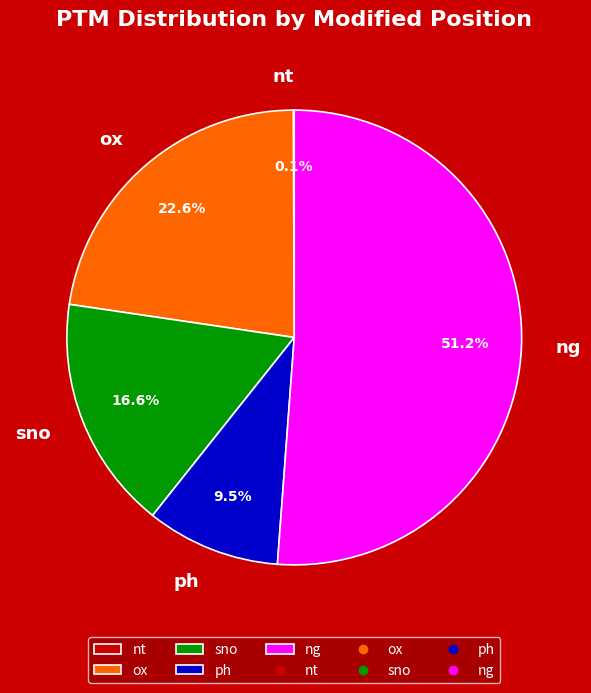

Is the sum of ng and sno greater than half?

Yes